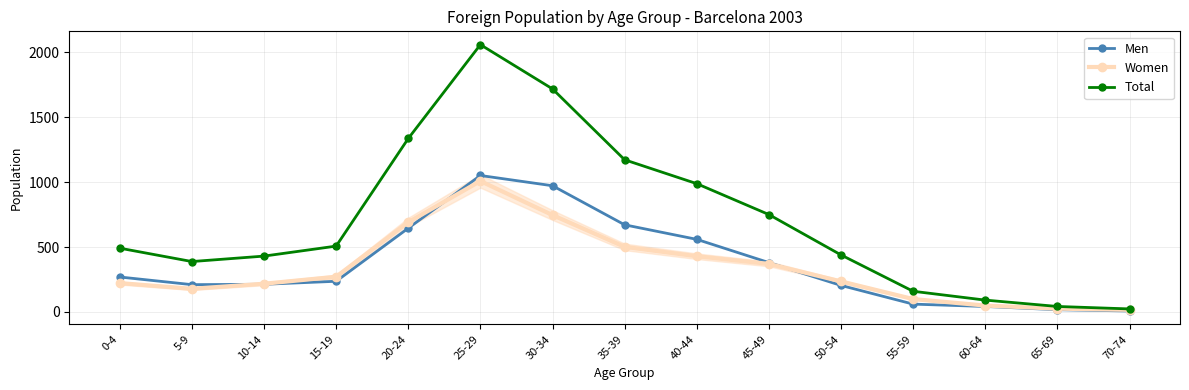

True or false: Men has a value of 177 at 45-49.

False